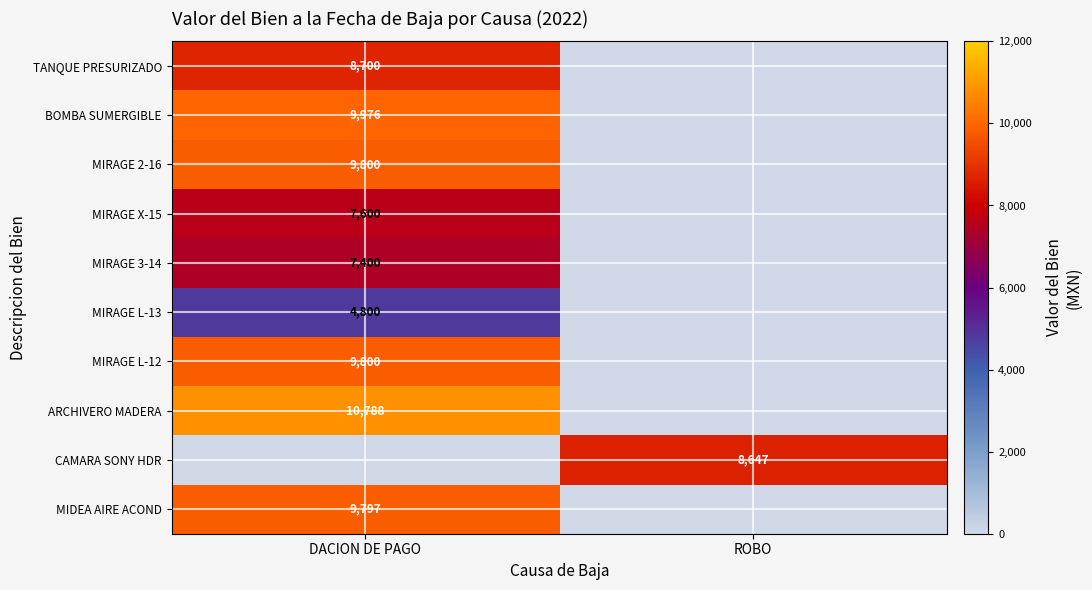

True or false: CAMARA SONY HDR has a value of 8647 at ROBO.

True